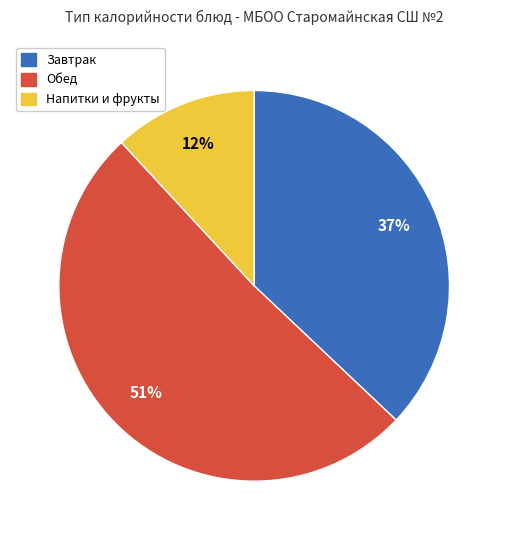

Which slice is the smallest?

Напитки и фрукты